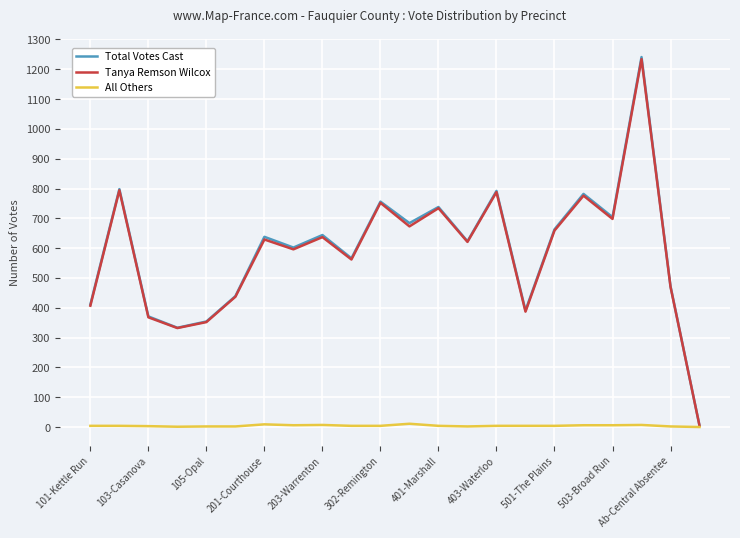

Which series has the widest spread of values?

Total Votes Cast